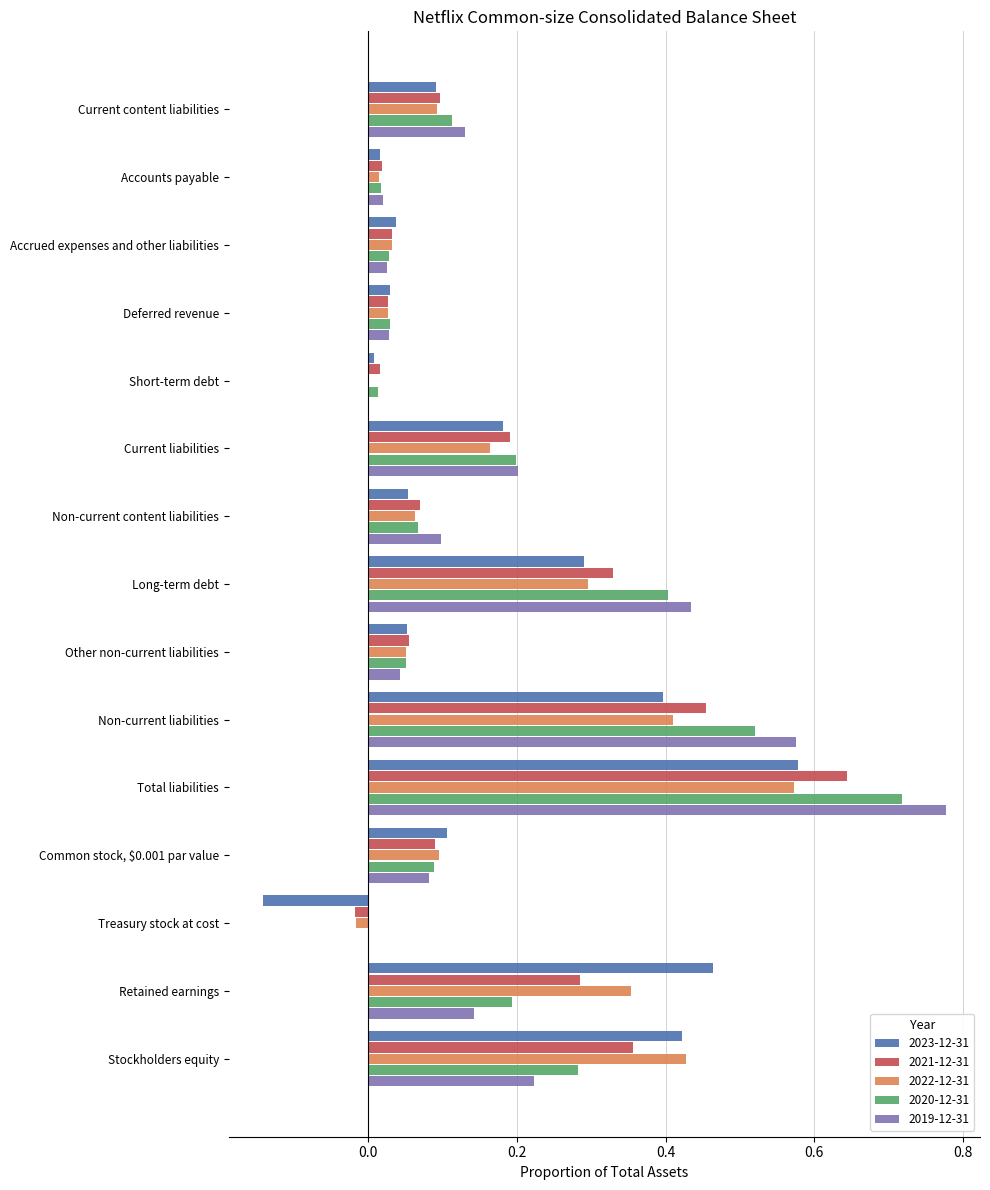

Between Current content liabilities and Non-current liabilities, which series saw the biggest shift?

2019-12-31